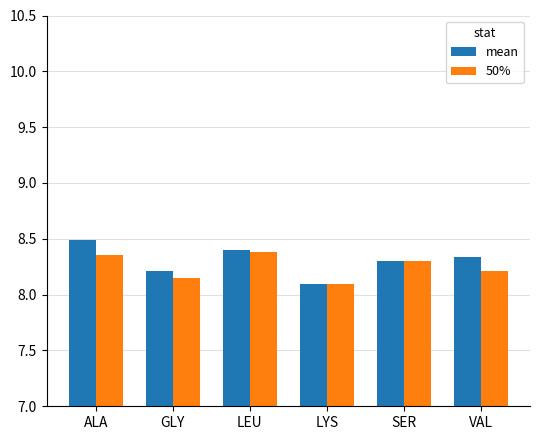

Rank the series by their maximum value, from highest to lowest.

mean, 50%